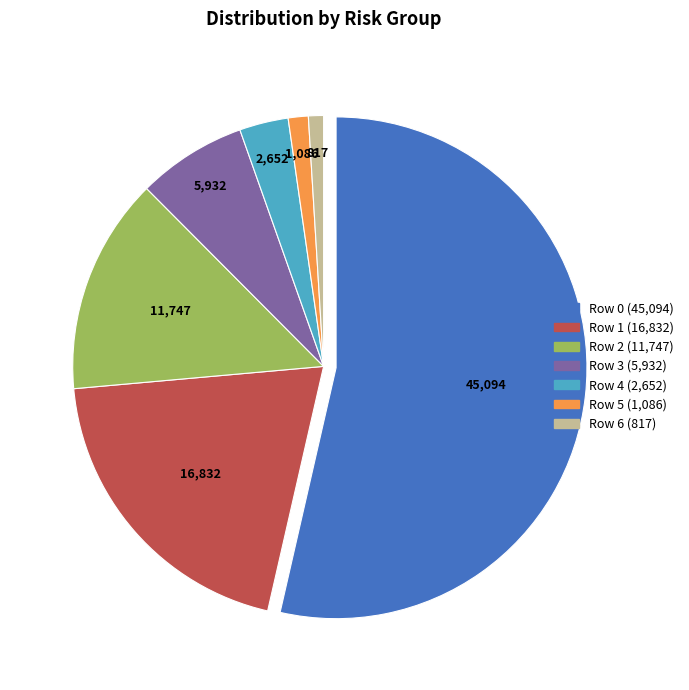

The Row 0 slice represents 68% of the pie. True or false?

False